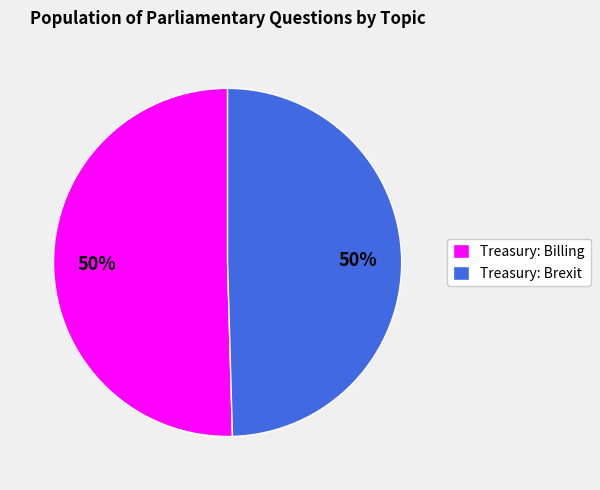

To the nearest percent, what portion does Treasury: Billing represent?

50%